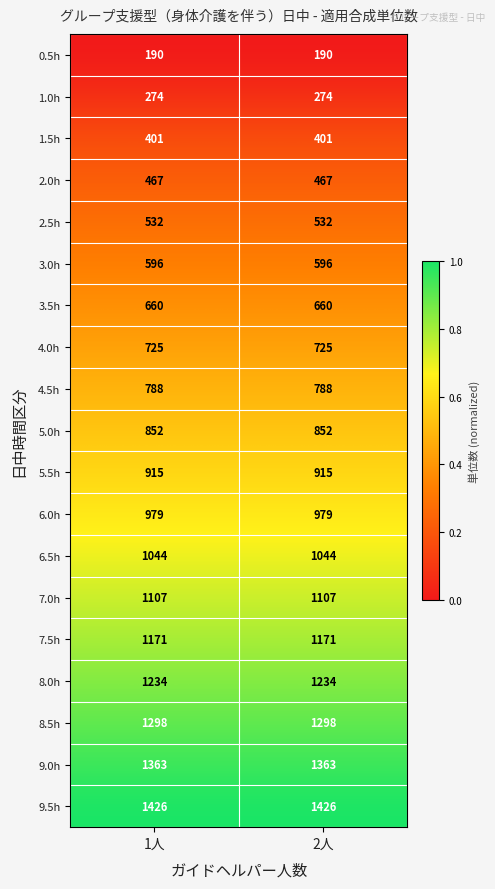

The value of 5.0h at 2人 is 852. True or false?

True